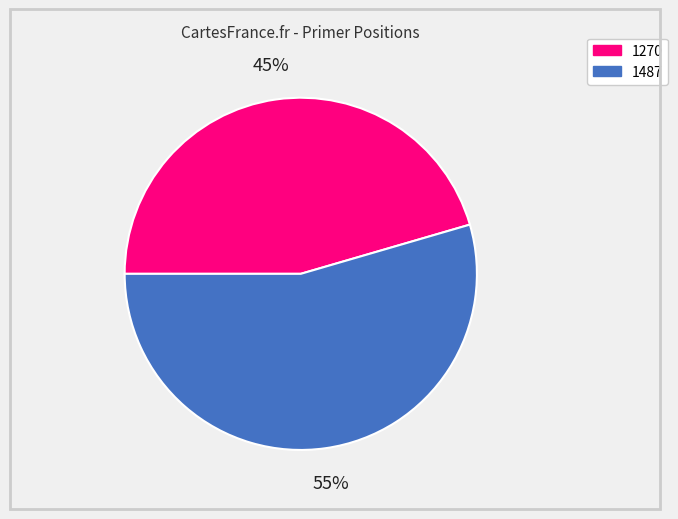

Is it true that 1487 is 55% of the pie?

True